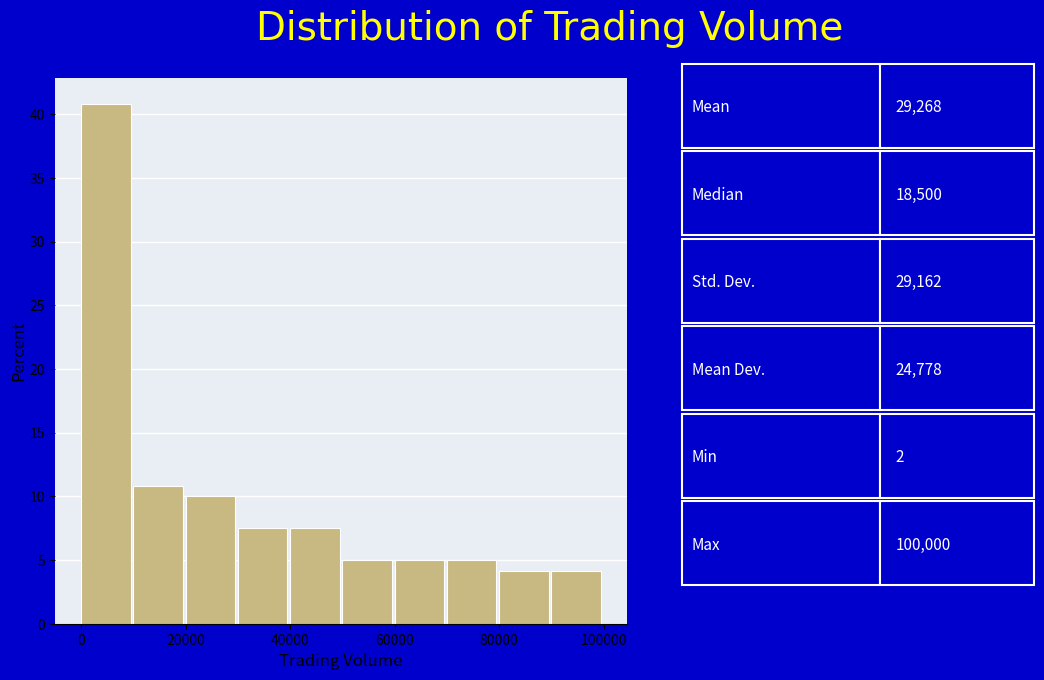

Reading left to right, transcribe this chart: for each bar, give the range it covers on the x-axis and its height. Neither the bar edges nor the heights are printed on the chart, so give them approximately, as read against the axes.

0 to 10000: 41.0
10000 to 20000: 11.0
20000 to 30000: 10.0
30000 to 40000: 7.5
40000 to 50000: 7.5
50000 to 60000: 5.0
60000 to 70000: 5.0
70000 to 80000: 5.0
80000 to 90000: 4.0
90000 to 100000: 4.0